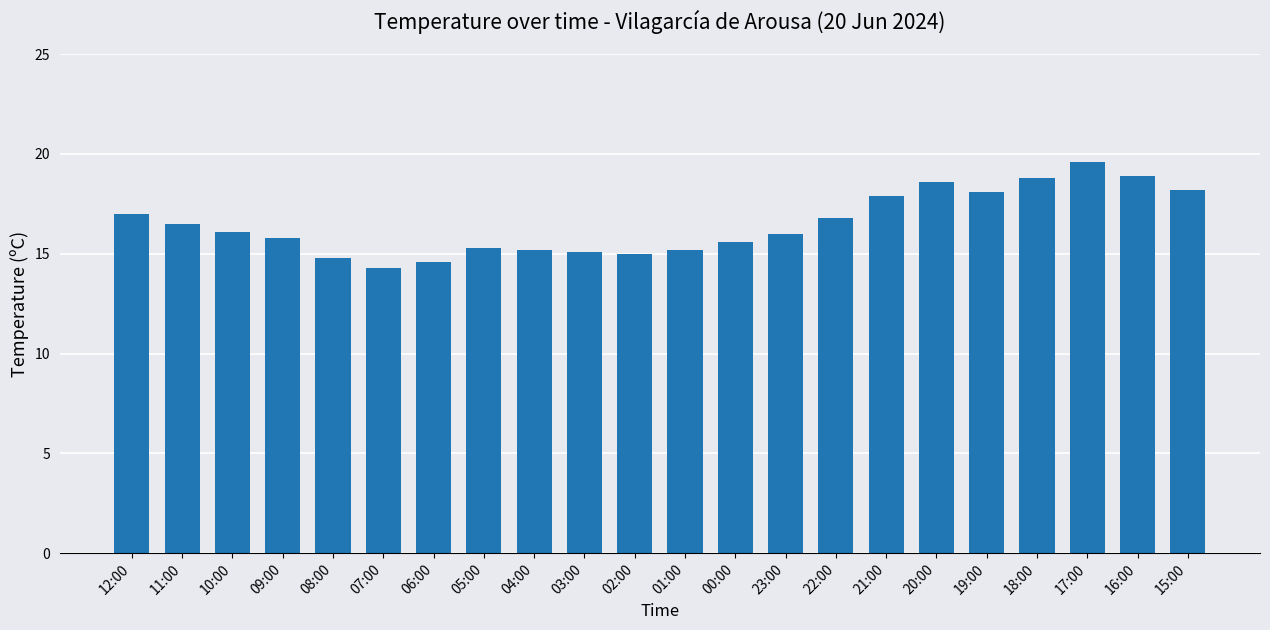

Which has a higher value, 16:00 or 04:00?

16:00